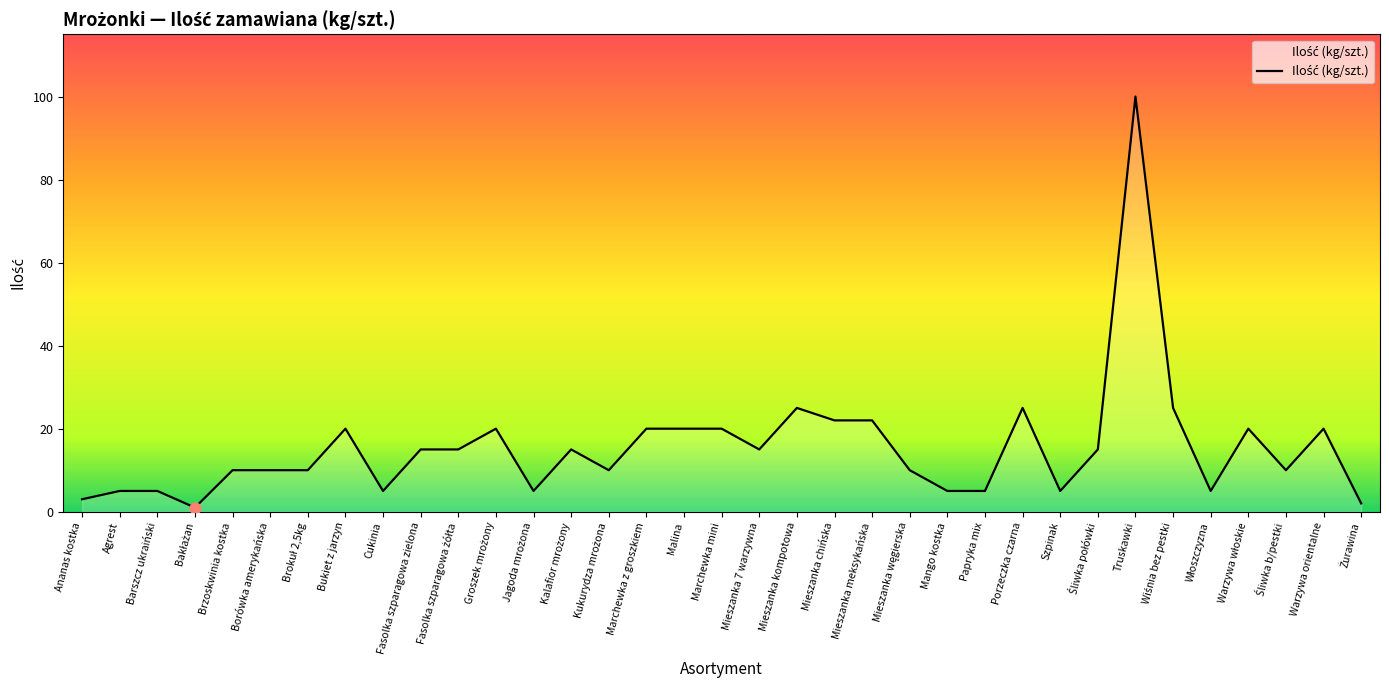

What is the change in value from Cukinia to Fasolka szparagowa zielona?

+10